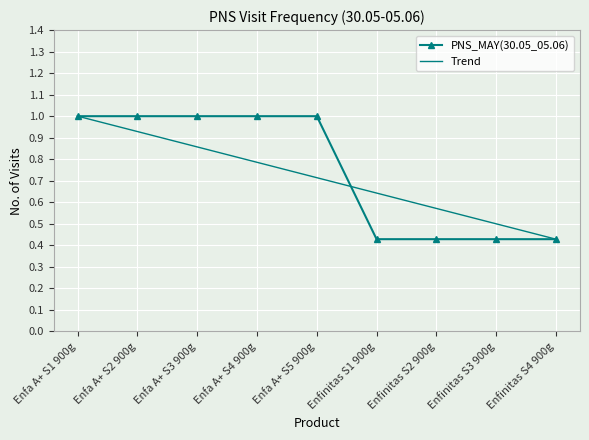

What is the minimum value shown in the chart?

0.4